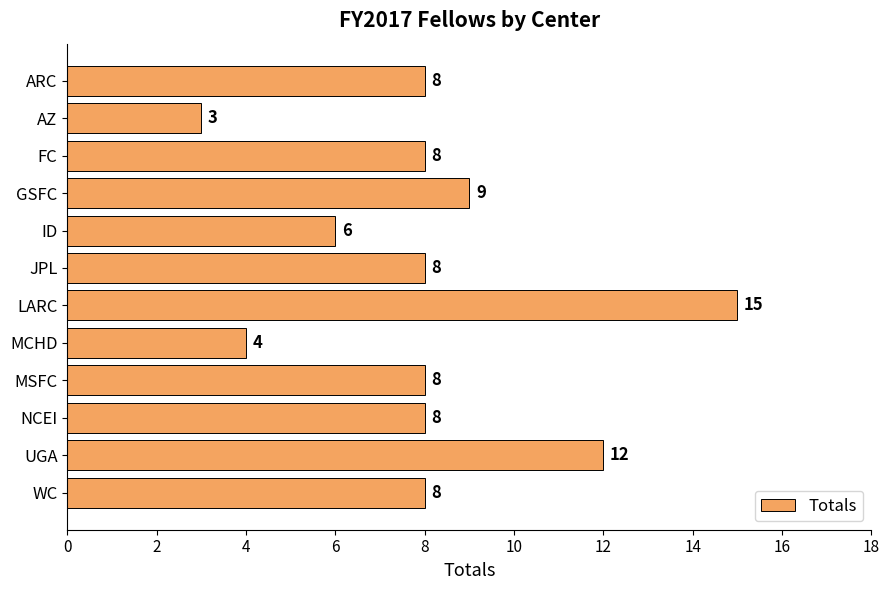

What is the label of the 11th bar from the bottom?

AZ